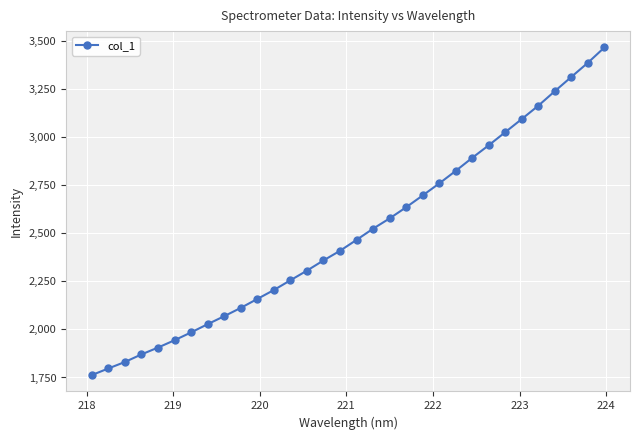

What is the value of the 23rd point from the left?

2823.3